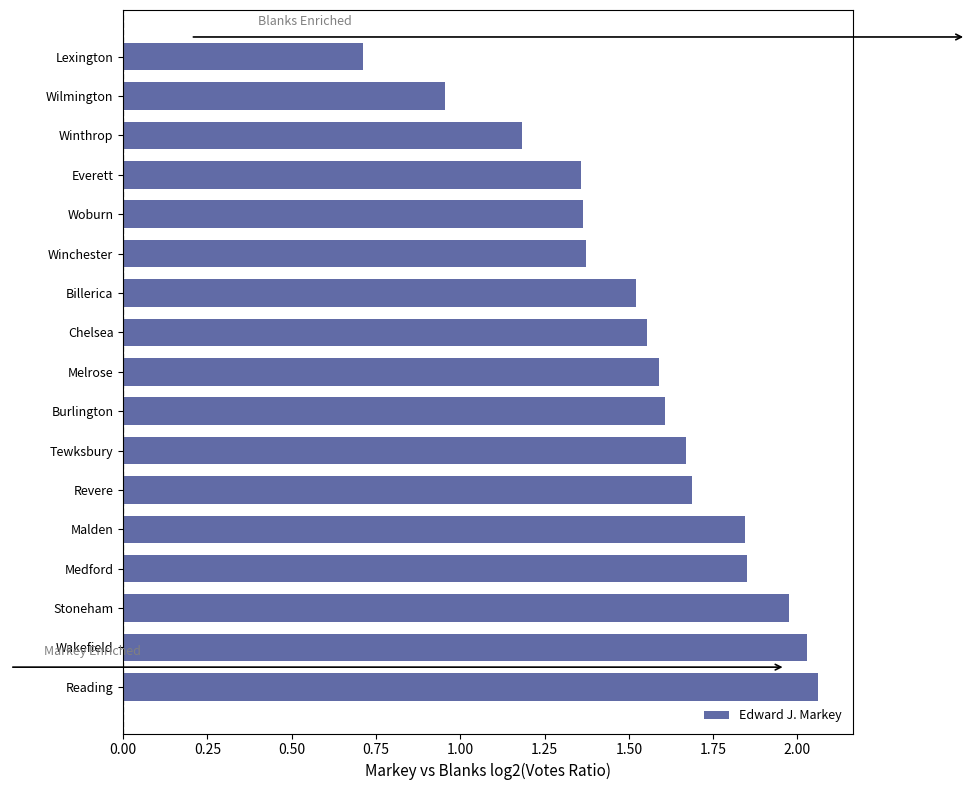

Which category has the lowest value across all series?

Lexington